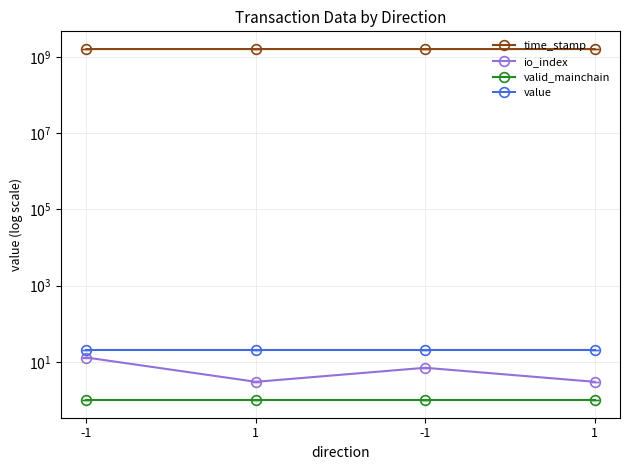

Read the io_index value at 1.

3.0